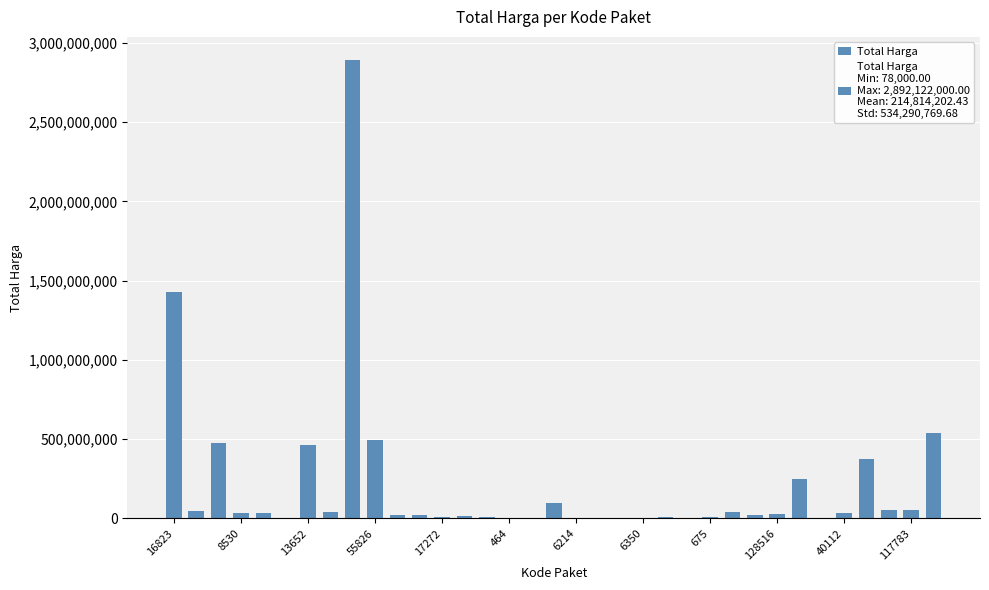

How many distinct data groups are displayed?

1